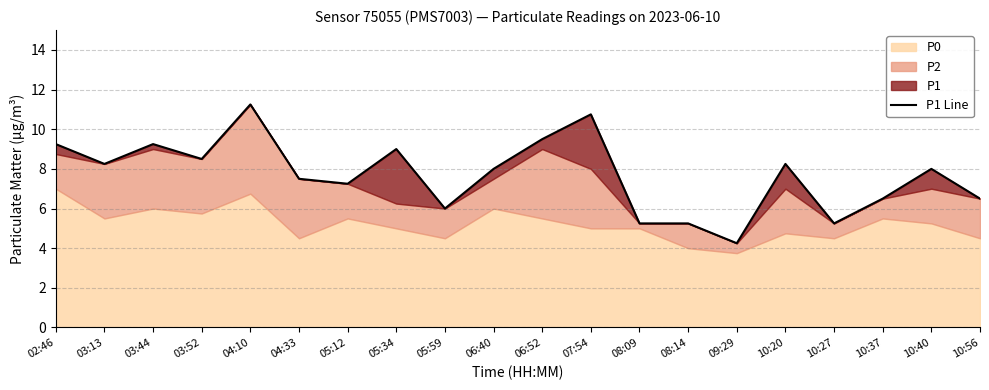

Reading left to right, extract all data points from this chart.

9.2	8.2	9.2	8.5	11.2	7.5	7.2	9.0	6.0	8.0	9.5	10.8	5.2	5.2	4.2	8.2	5.2	6.5	8.0	6.5